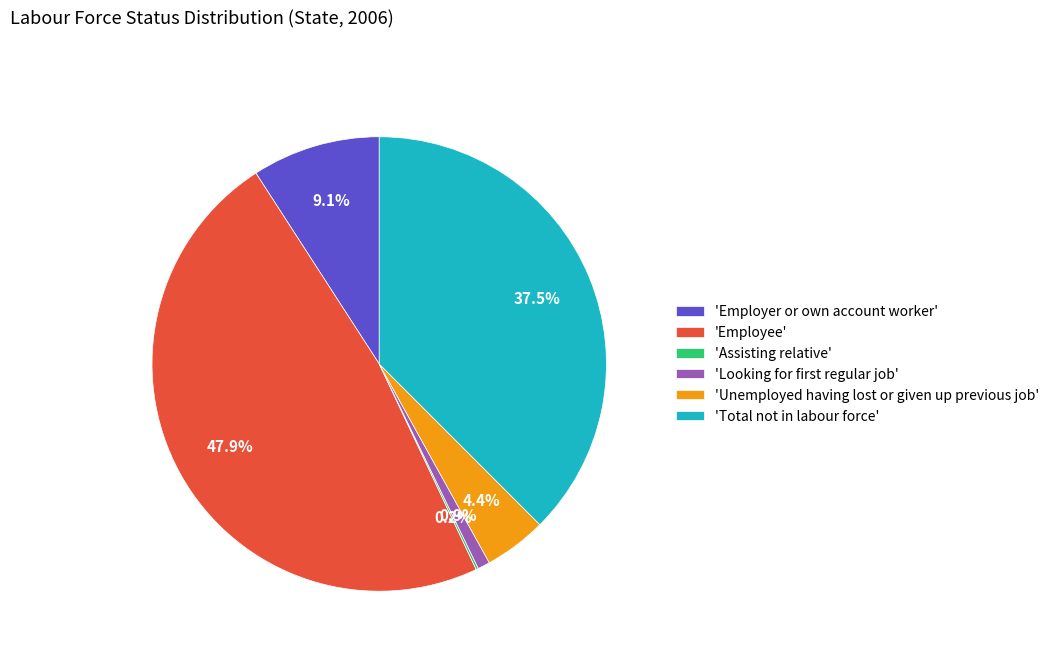

Is there a majority slice in this chart?

No